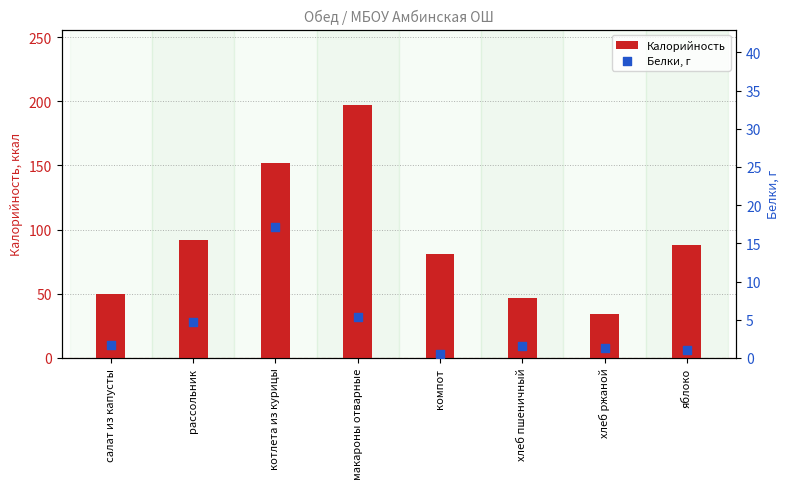

Which series contains the lowest Y value?

Белки, г